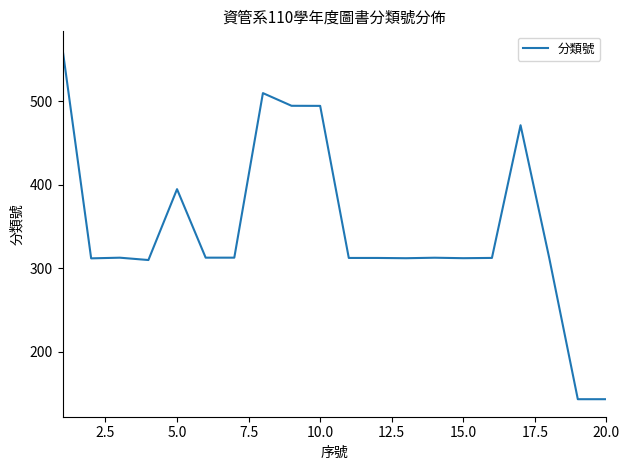

What is the maximum value shown in the chart?

563.0